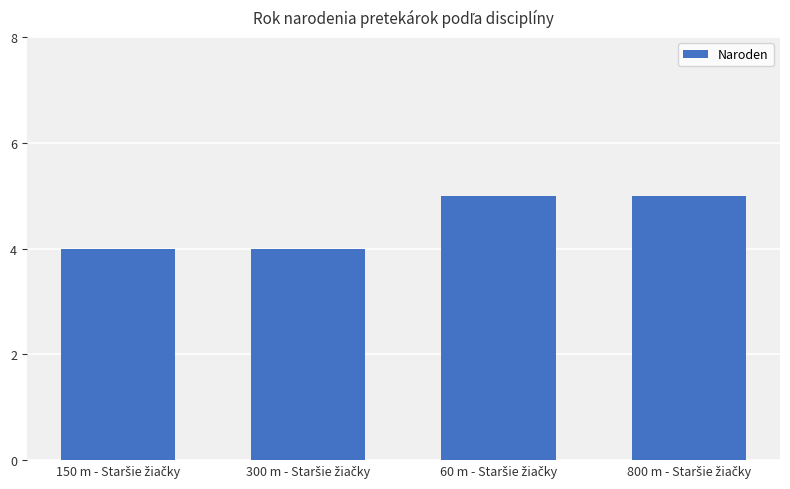

What is the value of the 3rd bar from the left?

5